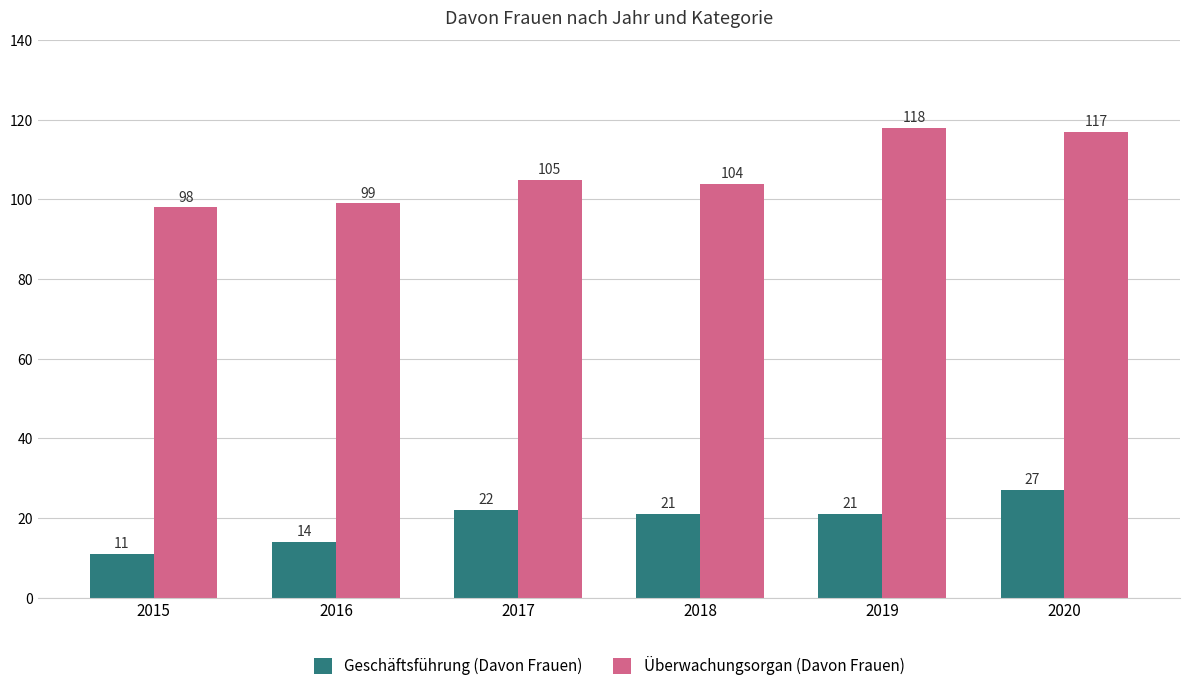

Which series has the largest range (max minus min)?

Überwachungsorgan (Davon Frauen)